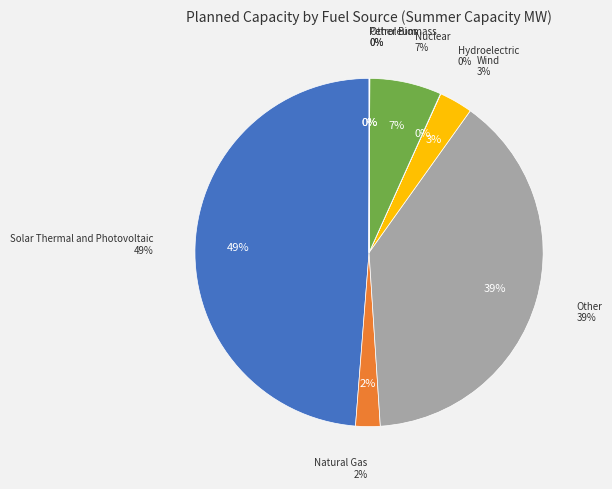

Does Petroleum account for over 50% of the chart?

No